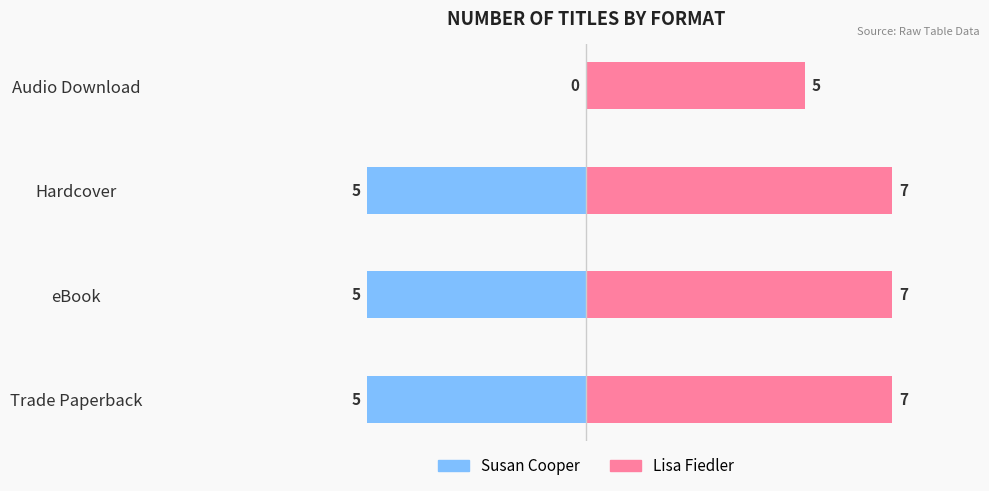

Reading left to right, list all the values displayed in this chart.

Susan Cooper: -5	-5	-5	0
Lisa Fiedler: 7	7	7	5